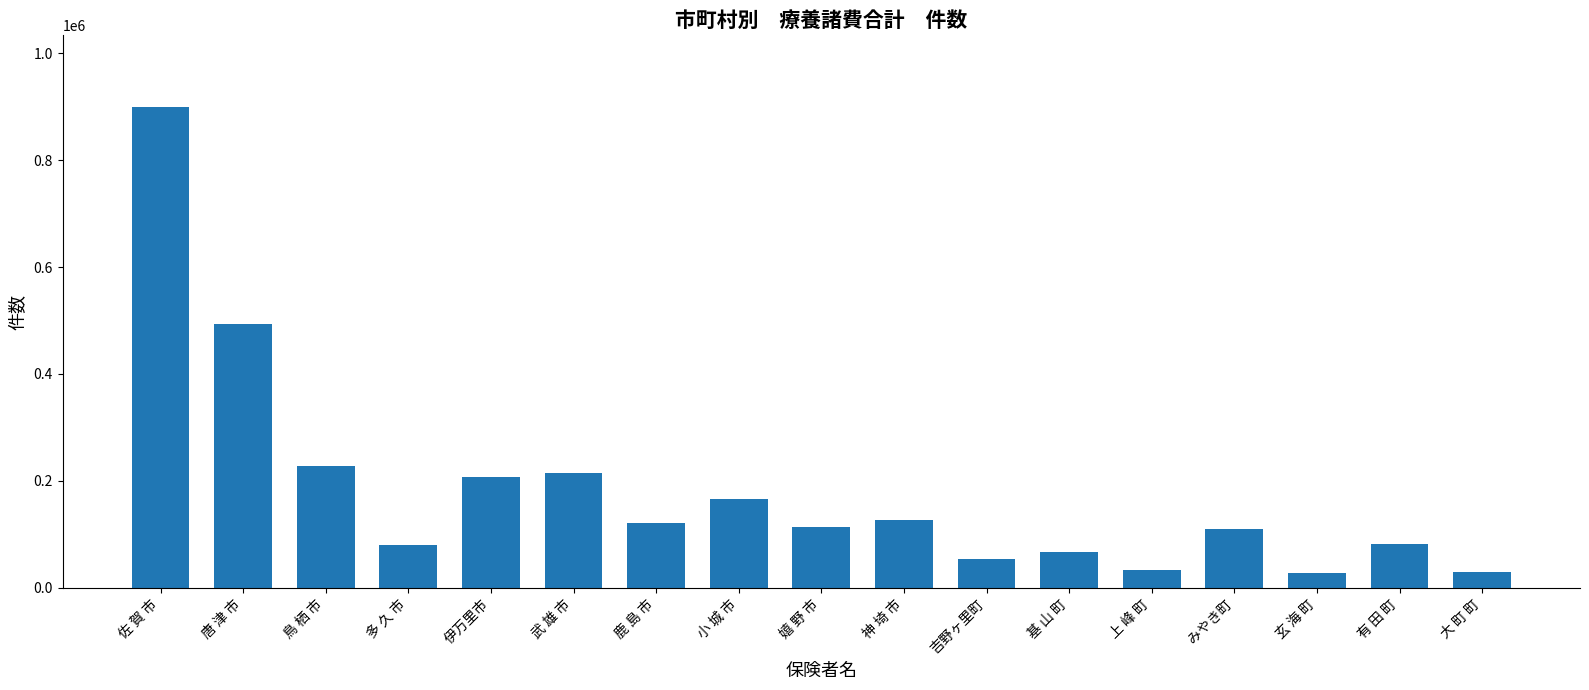

At which label is the value closest to 463249?

唐 津 市